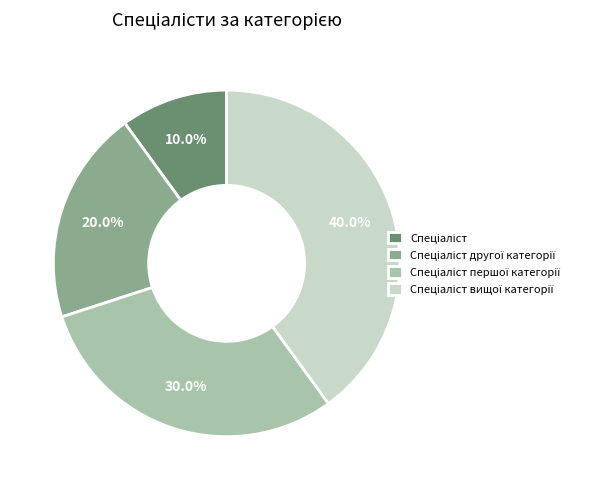

Is there any slice that represents more than half of the pie?

No